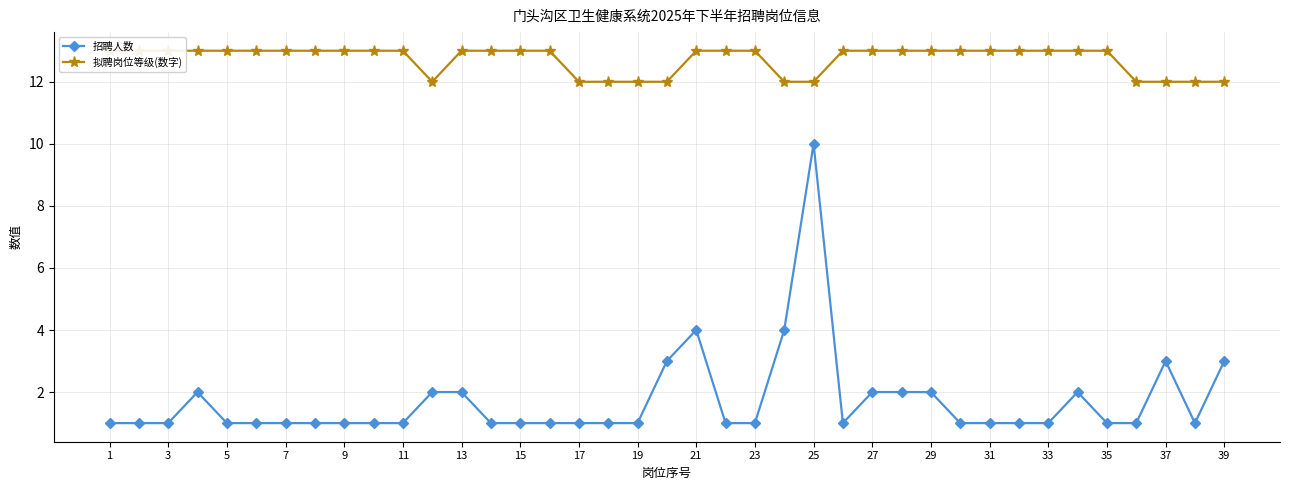

True or false: 招聘人数 has a value of 3 at 39.

True